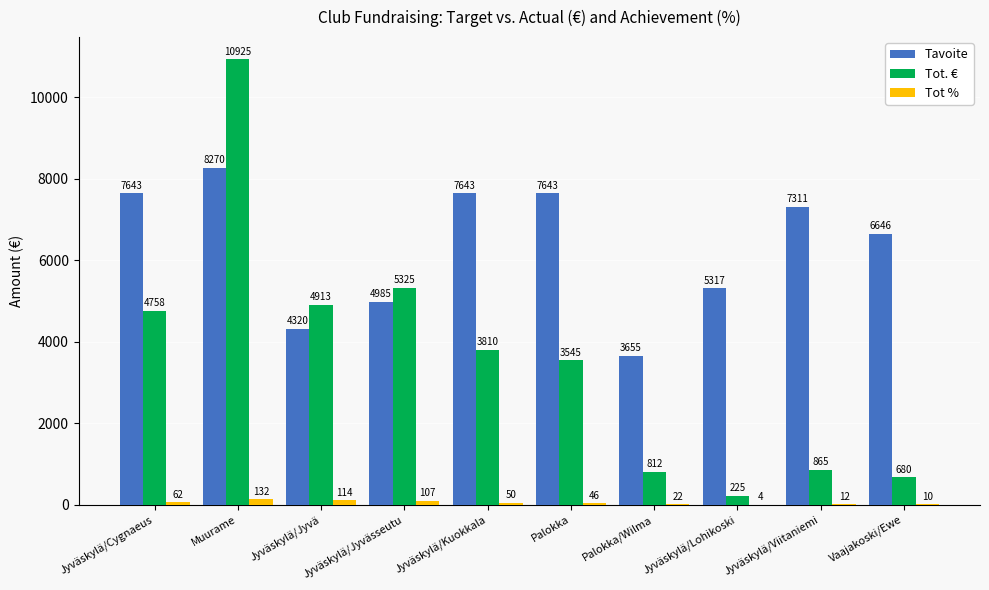

At which label is Tavoite closest to 5962?

Jyväskylä/Lohikoski